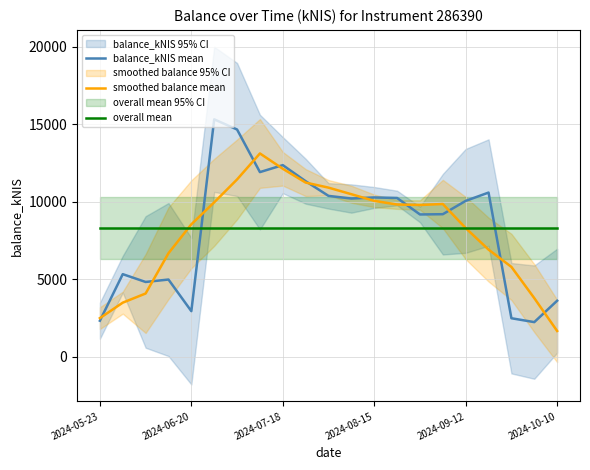

After their last crossing, which series has the higher values: overall mean or balance_kNIS mean?

overall mean